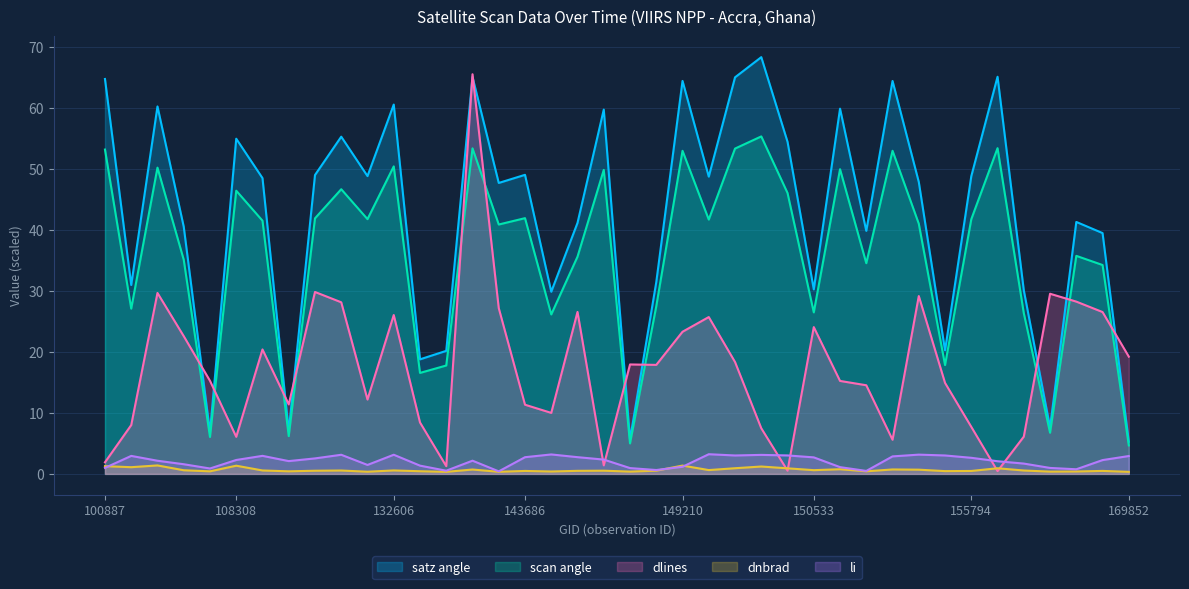

Which has a higher value, 8 or 24?

24